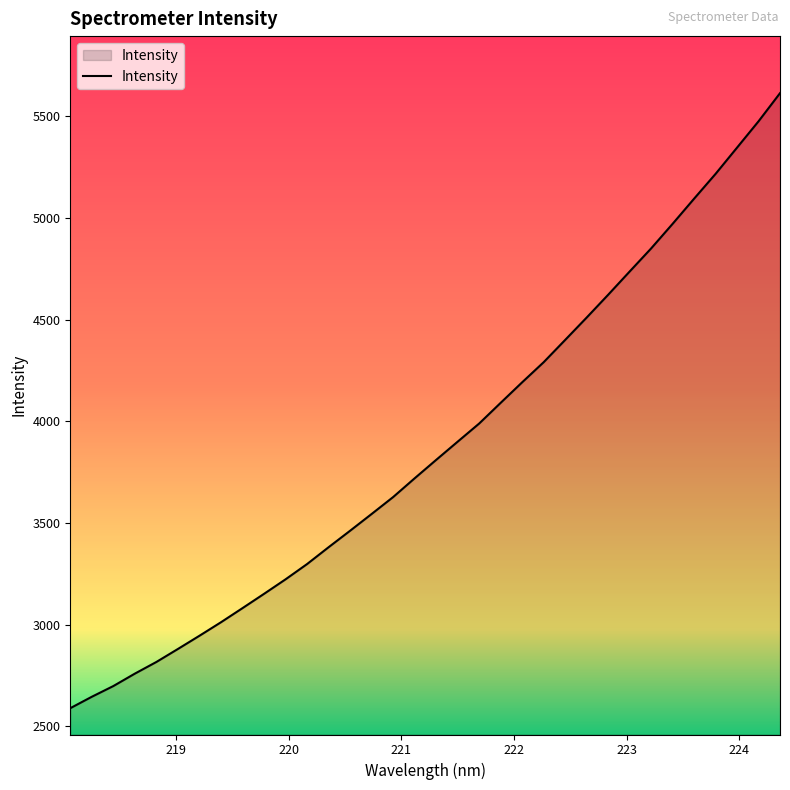

What is the difference between the maximum and minimum values?

3025.3